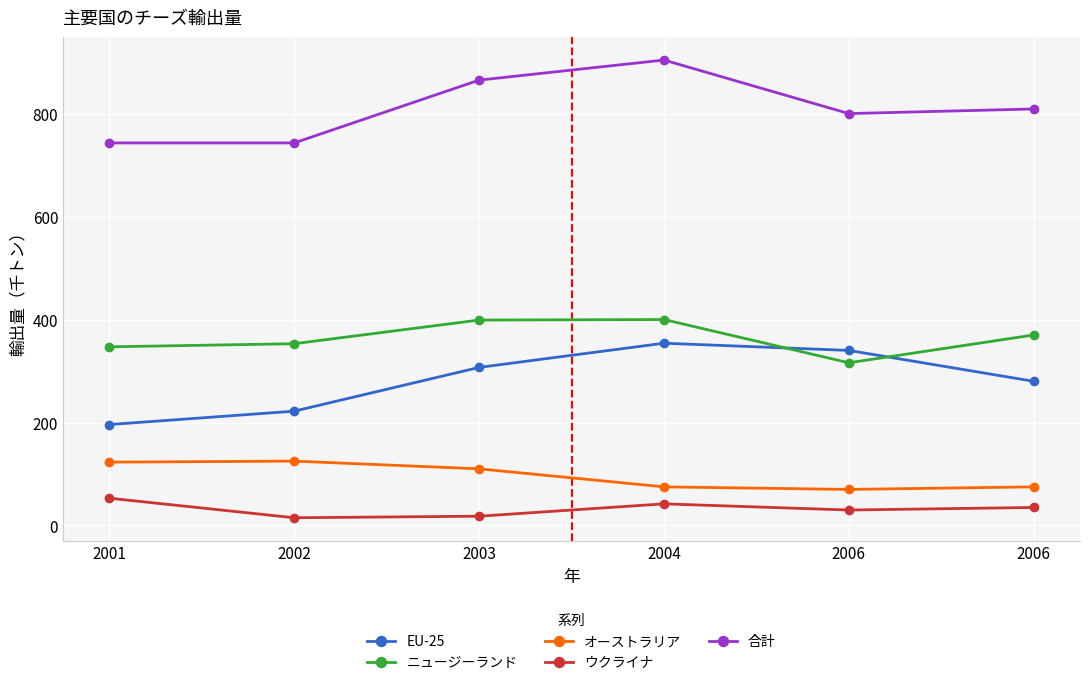

Does the chart have visible grid lines?

Yes